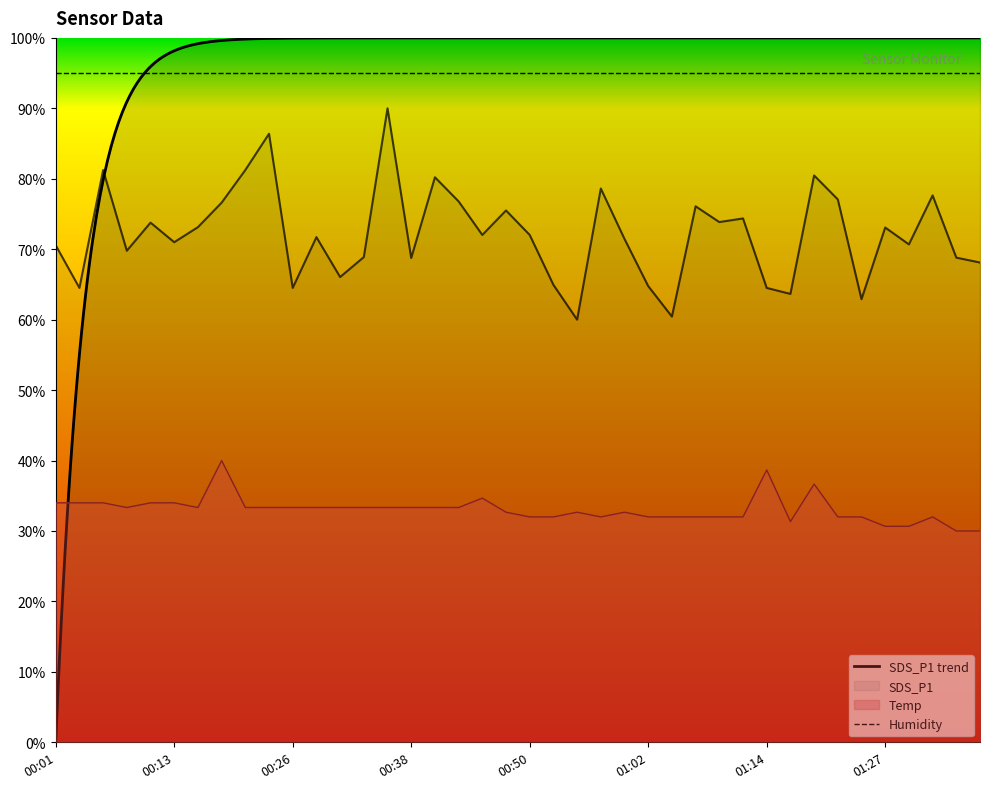

What is the total value across all series at 01:12?

106.4